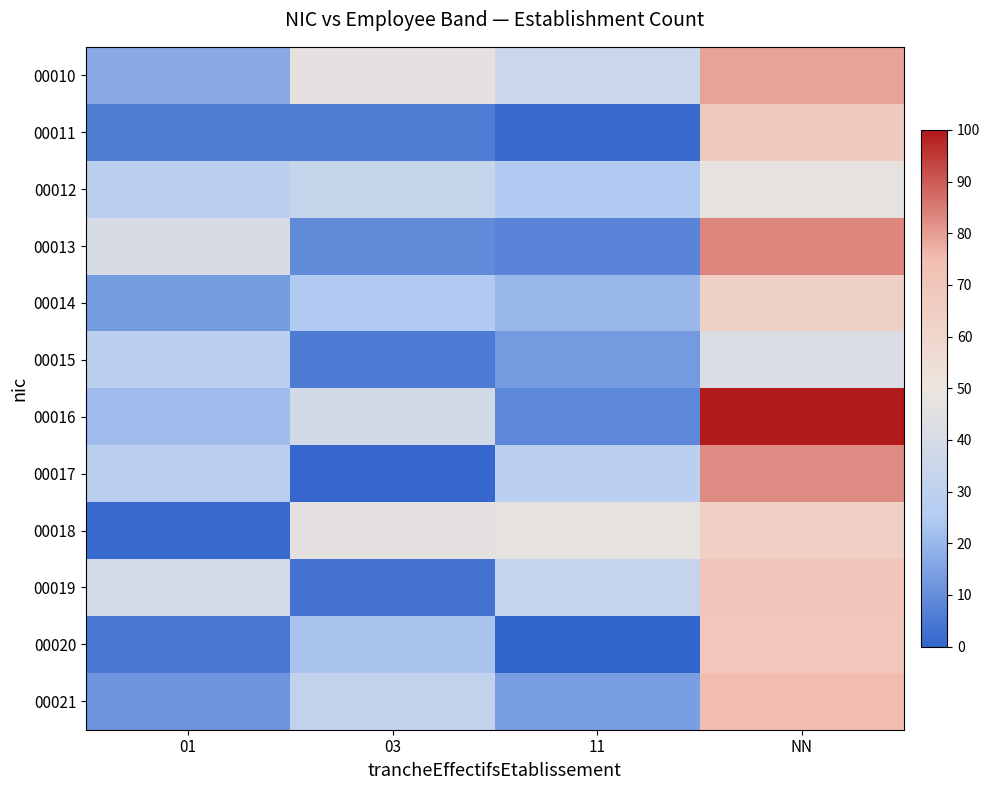

Which series changed the most between 01 and 11?

00018